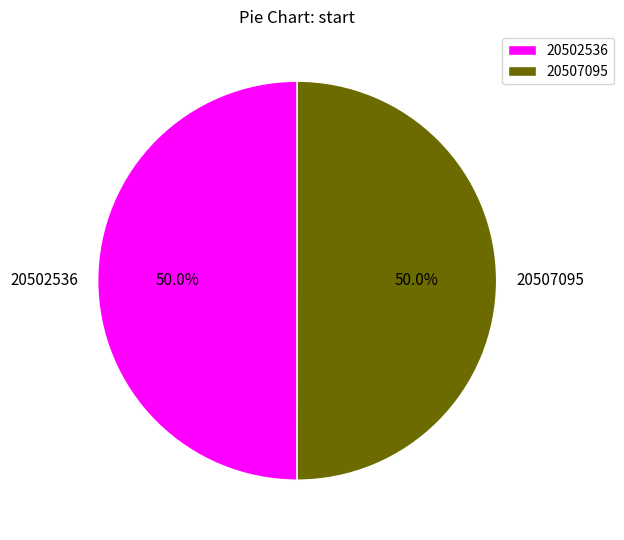

True or false: 20507095 accounts for 50% of the total.

True